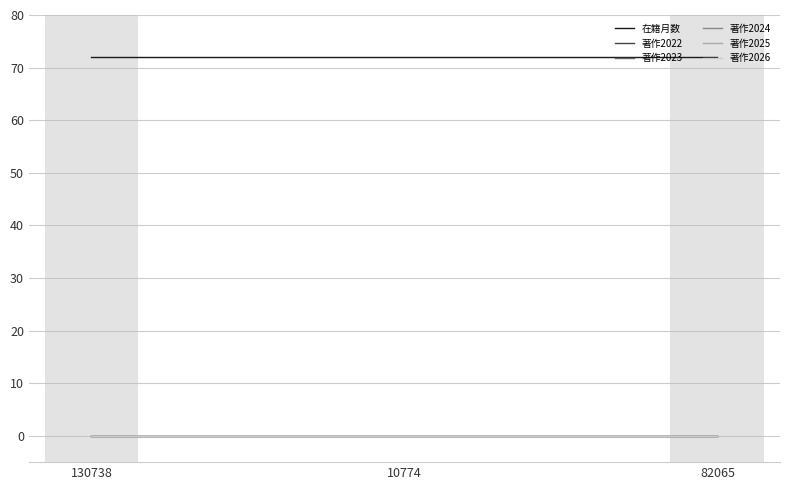

Rank the series at 82065 from lowest to highest value.

著作2022, 著作2023, 著作2024, 著作2025, 著作2026, 在籍月数